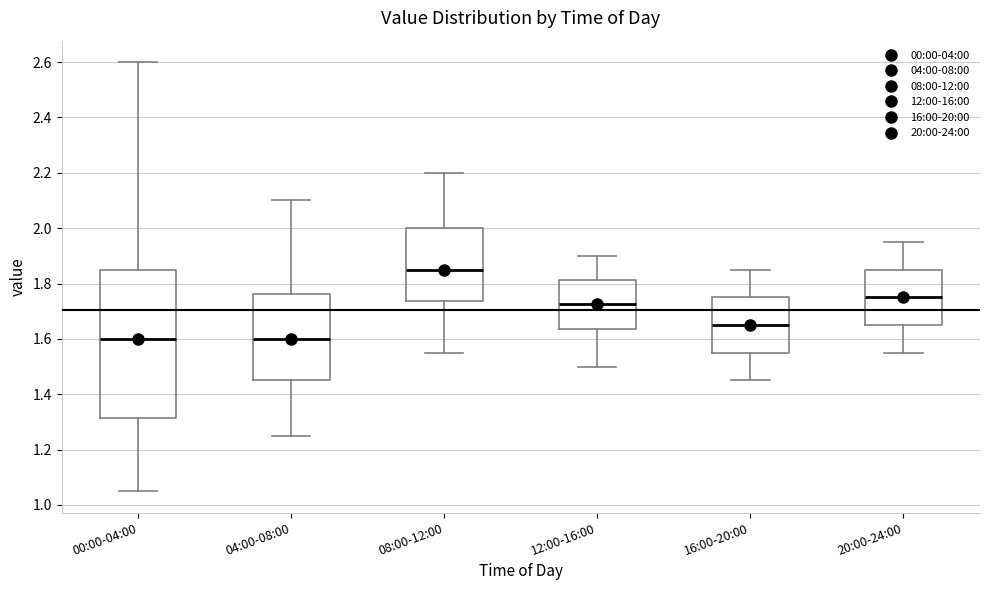

Which box's median line is the highest?

08:00-12:00